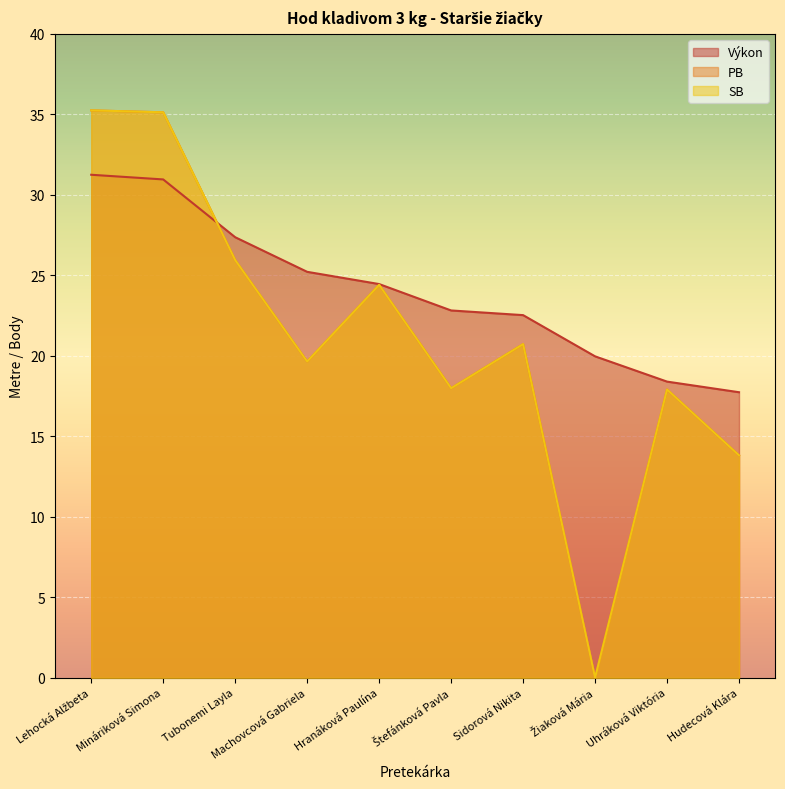

How many lines are shown in the chart?

3